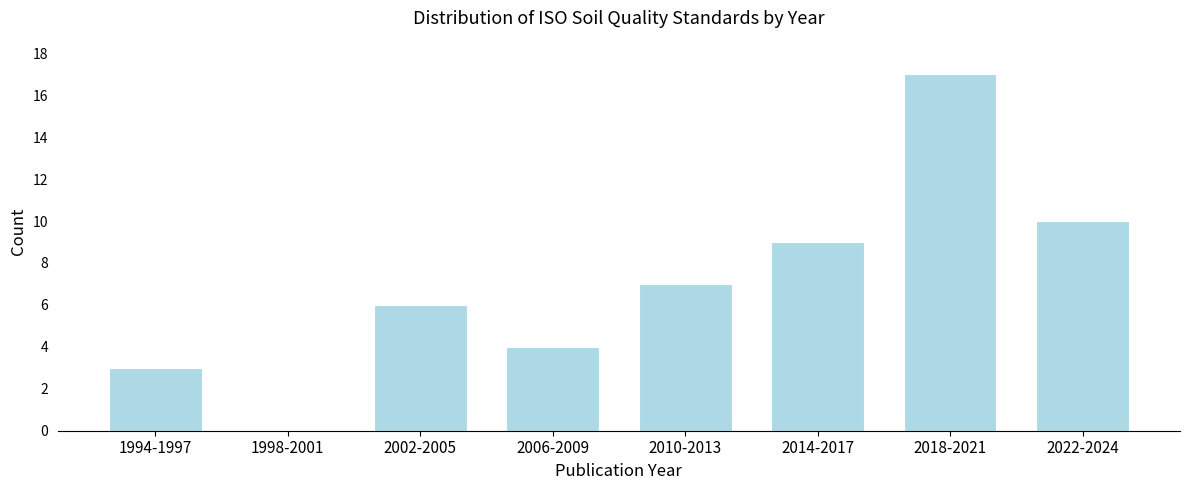

Reading right to left, transcribe all the data shown in this chart.

2022-2024=10	2018-2021=17	2014-2017=9	2010-2013=7	2006-2009=4	2002-2005=6	1998-2001=0	1994-1997=3